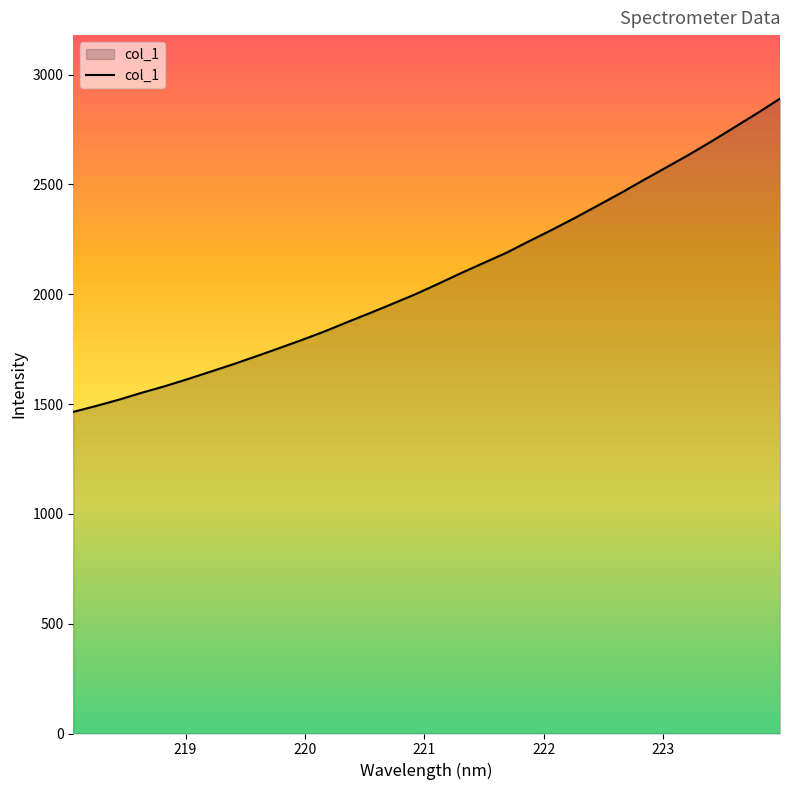

What is the average value?

2078.8